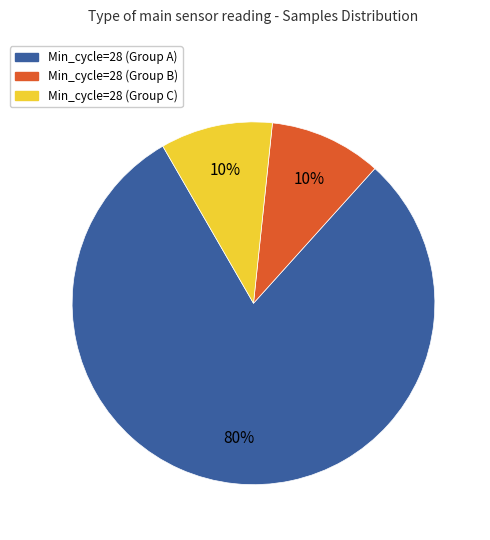

Is it true that Min_cycle=28 (Group A) is 68% of the pie?

False